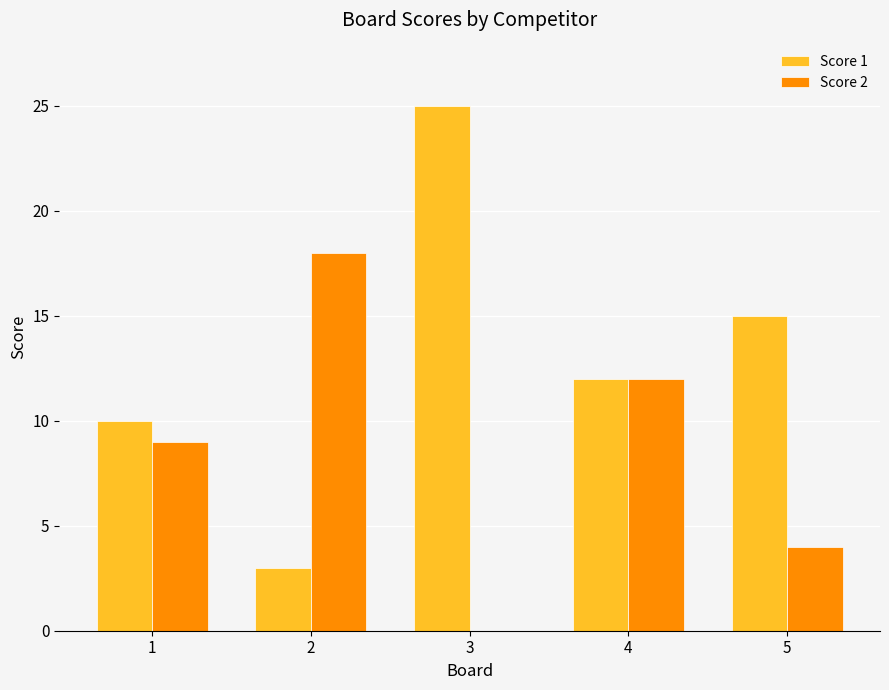

Which series has the widest spread of values?

Score 1